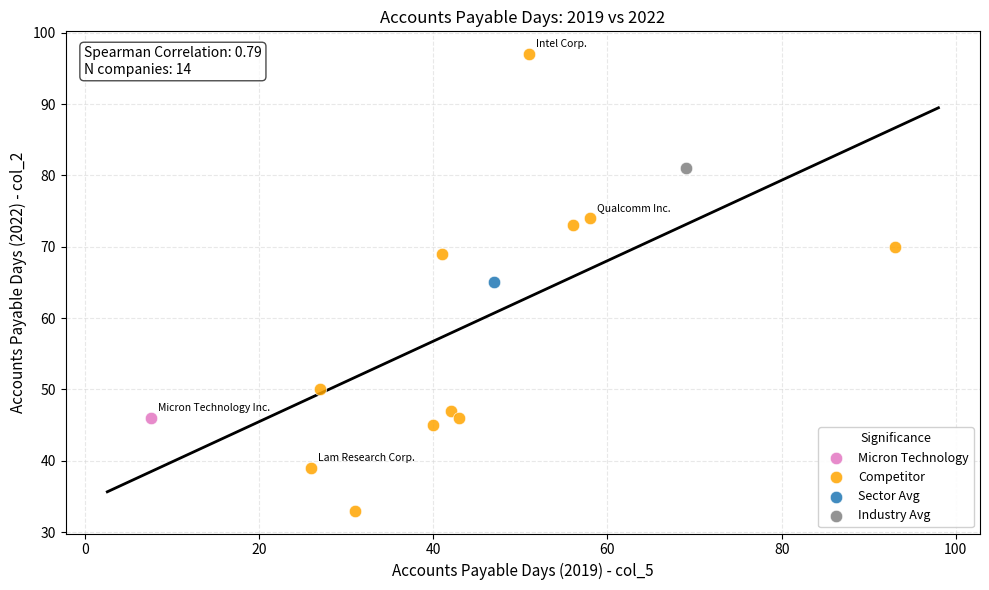

What are all the series names shown in the legend?

Micron Technology, Competitor, Sector Avg, Industry Avg